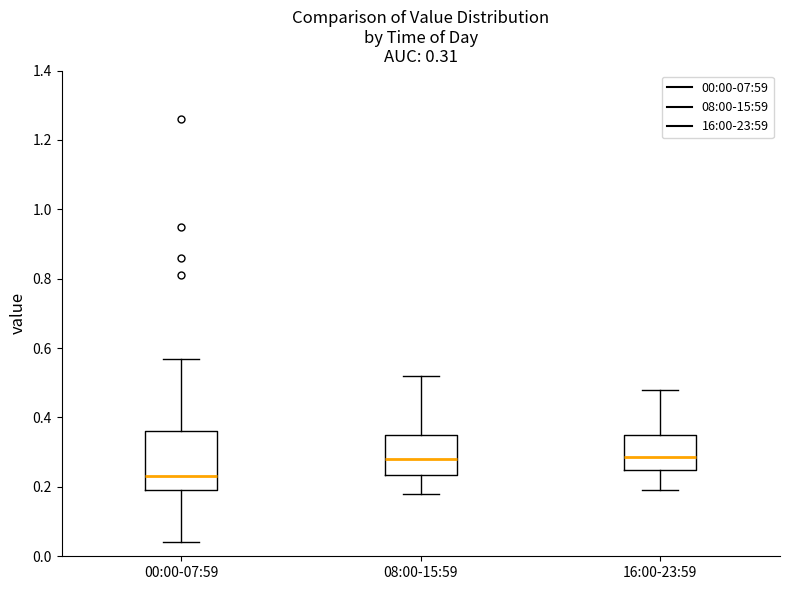

Which box's median line is the lowest?

00:00-07:59